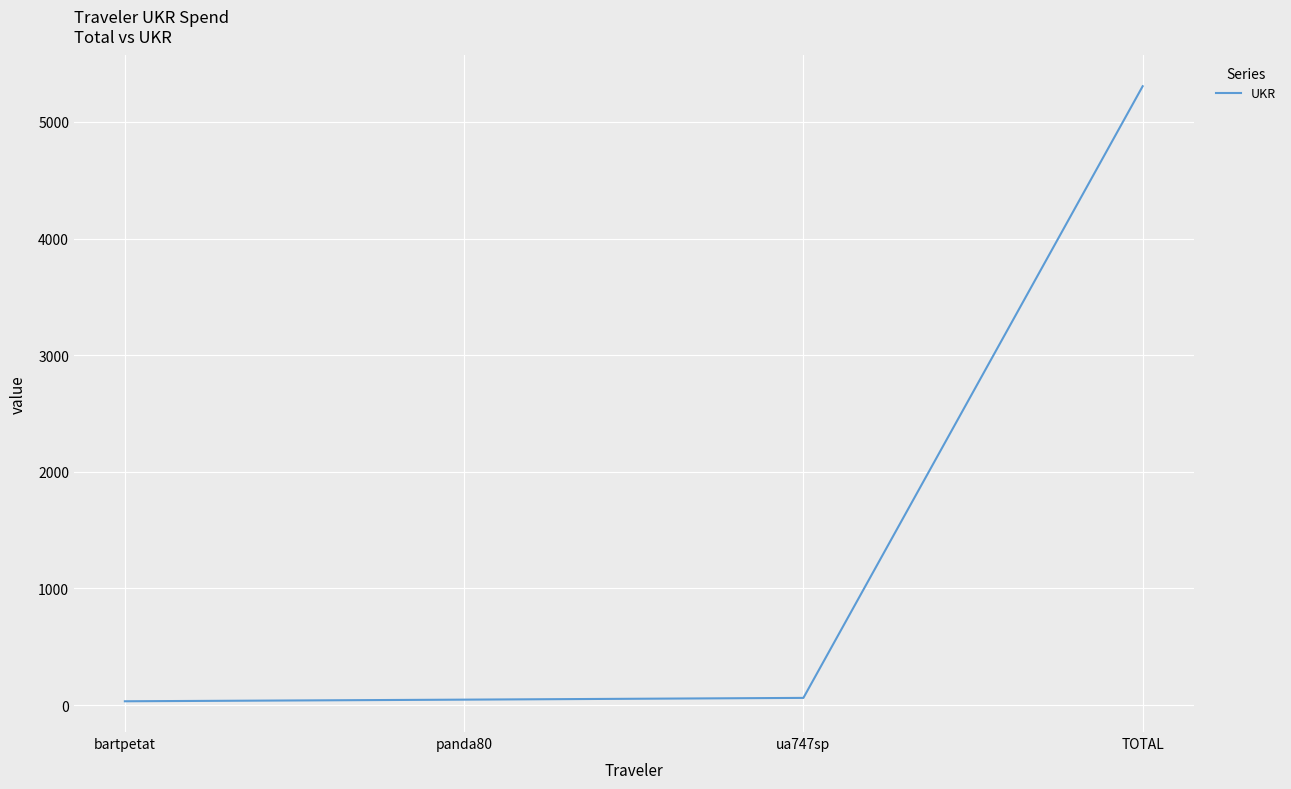

How many values are below 61?

2